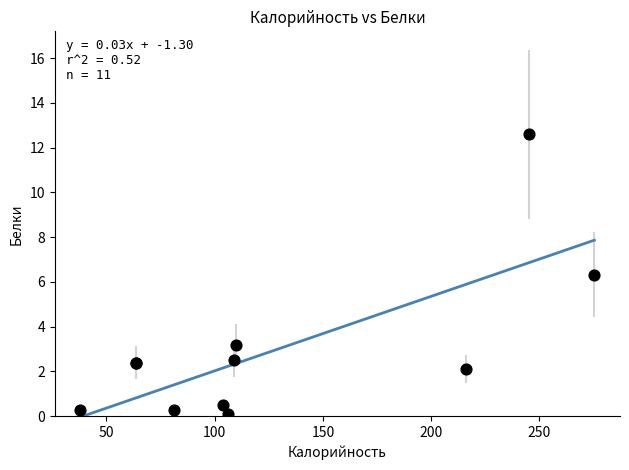

What Y value in the scatter plot is closest to 6?

6.3